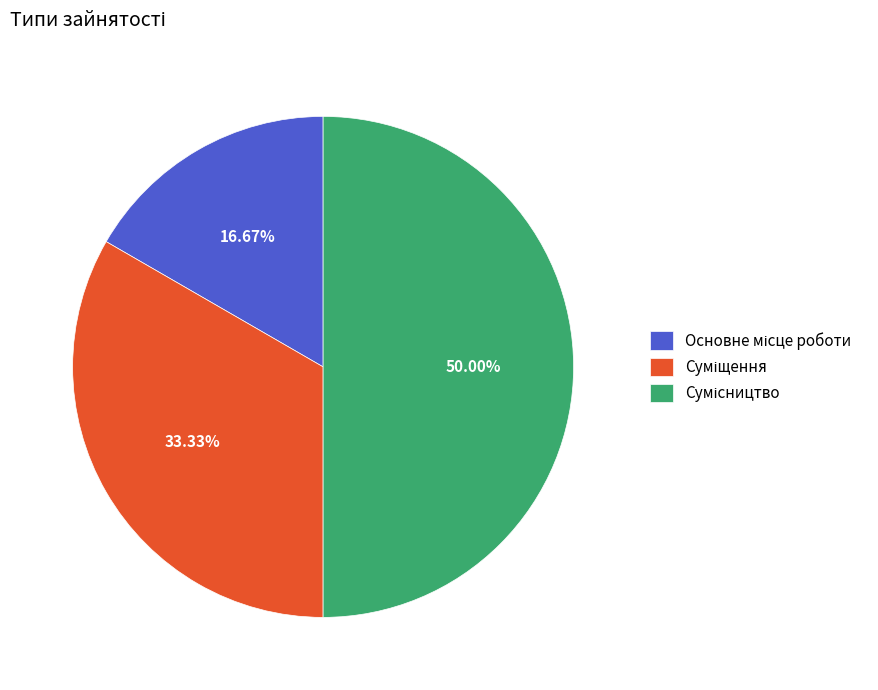

To the nearest percent, what is the difference between the largest and smallest slice percentages?

33%